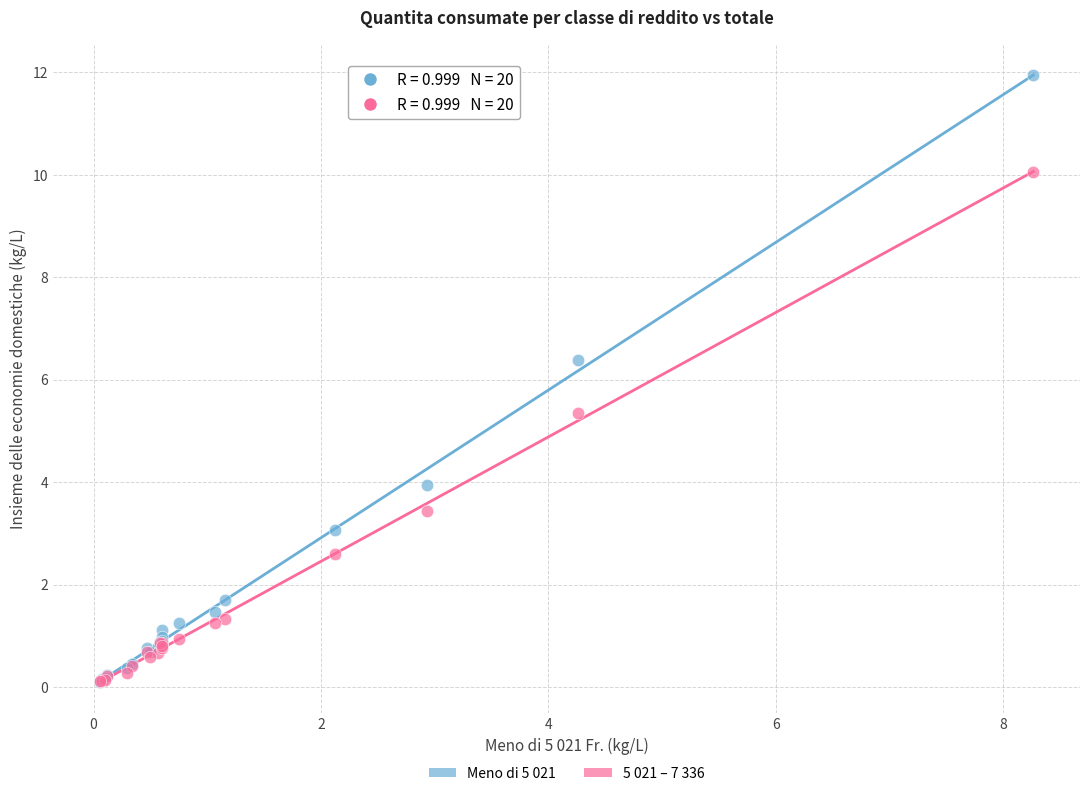

Which series contains the highest Y value?

Meno di 5 021